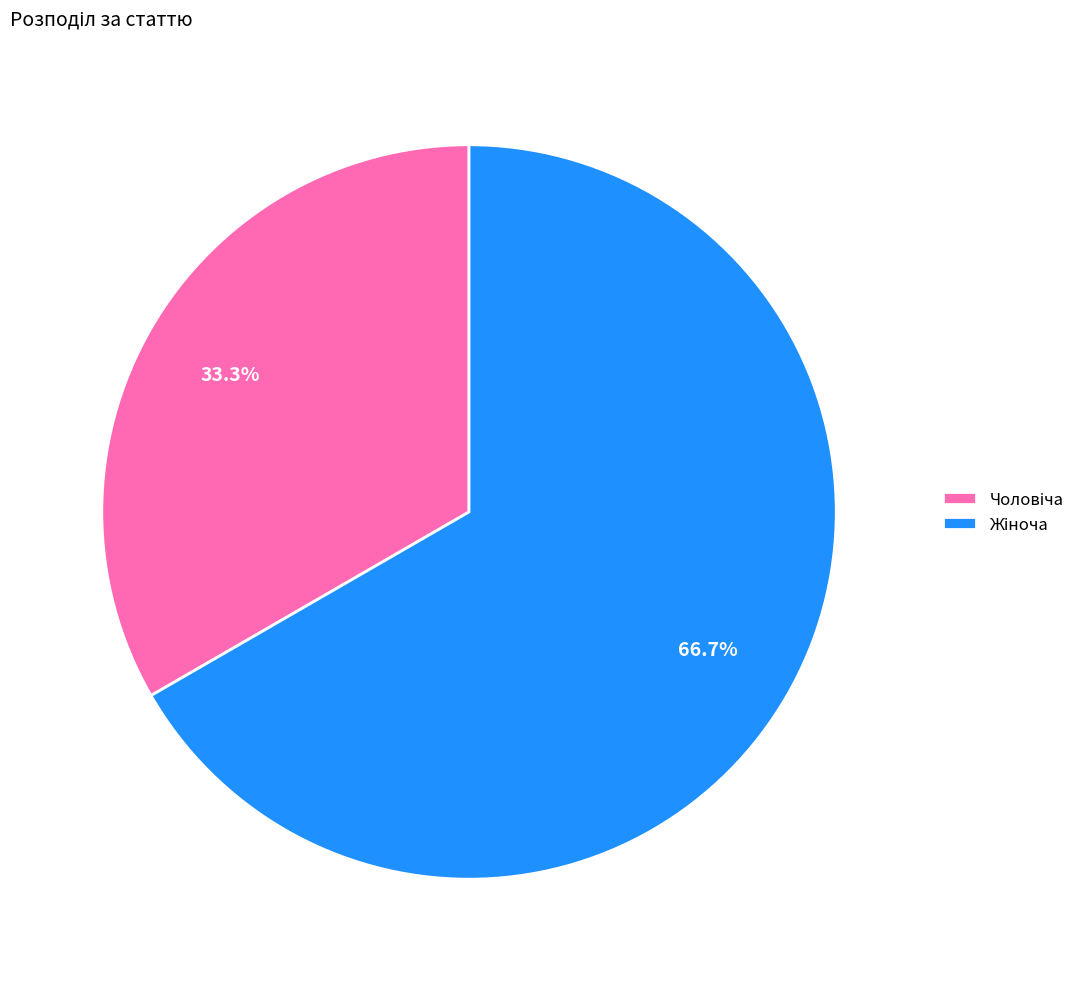

Is there a majority slice in this chart?

Yes